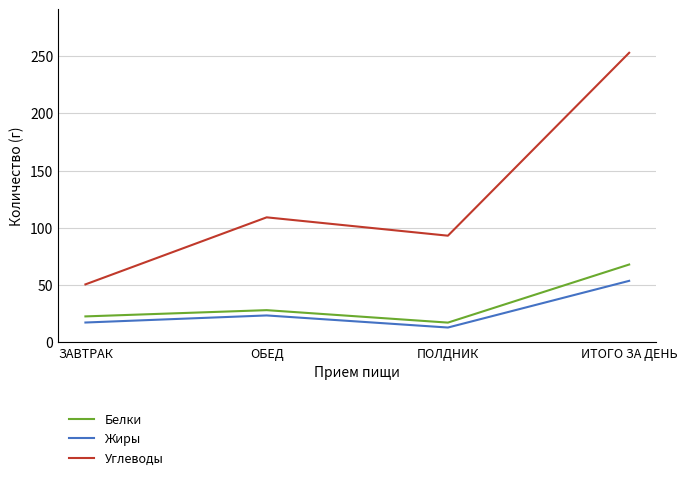

What is the difference between the highest and lowest values at ЗАВТРАК?

33.3